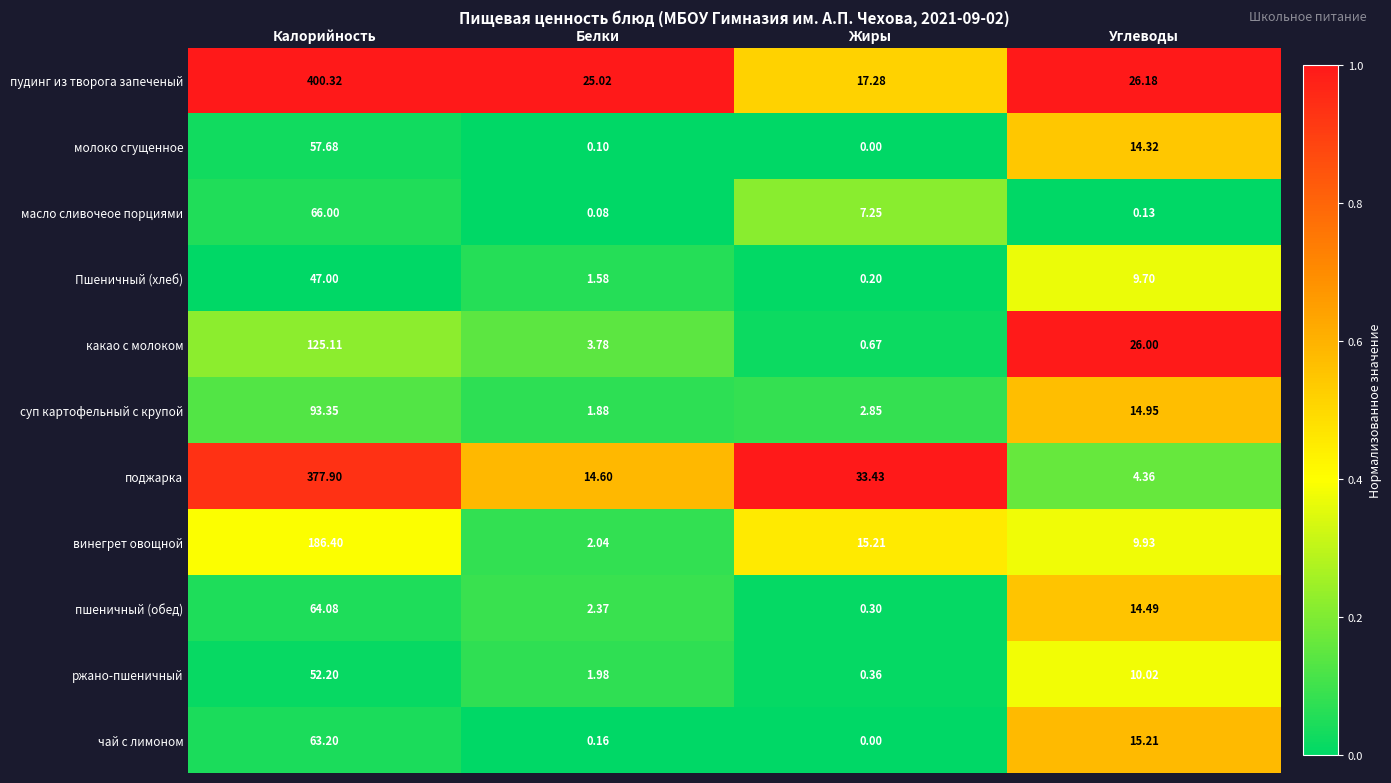

At which label does какао с молоком first exceed 26?

Калорийность